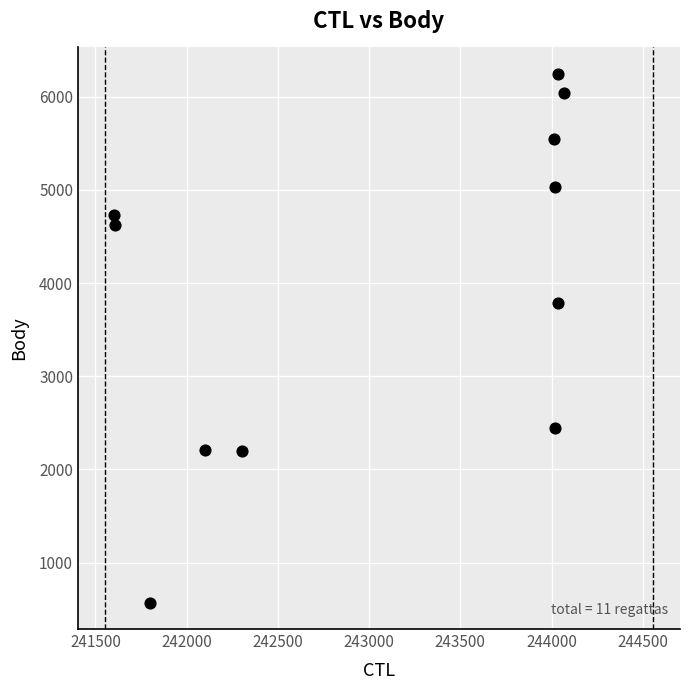

What Y value in the scatter plot is closest to 3407?

3784